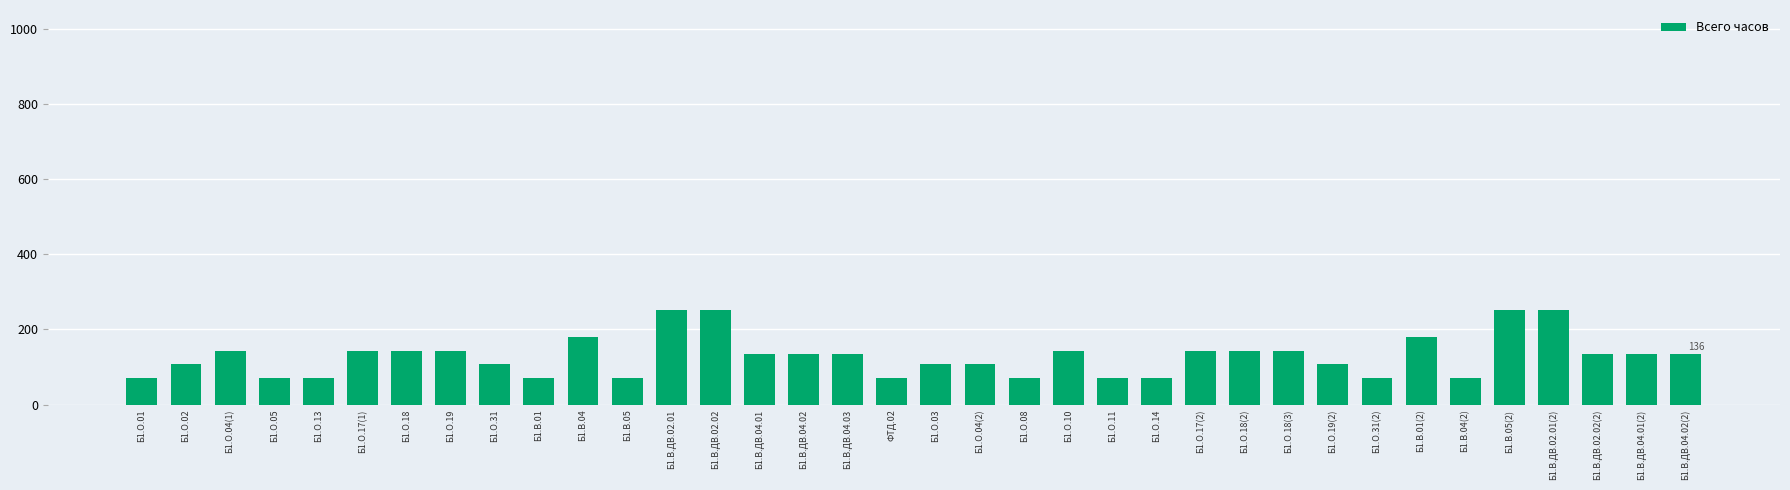

What is the difference between the values at Б1.О.04(1) and Б1.О.11?

72